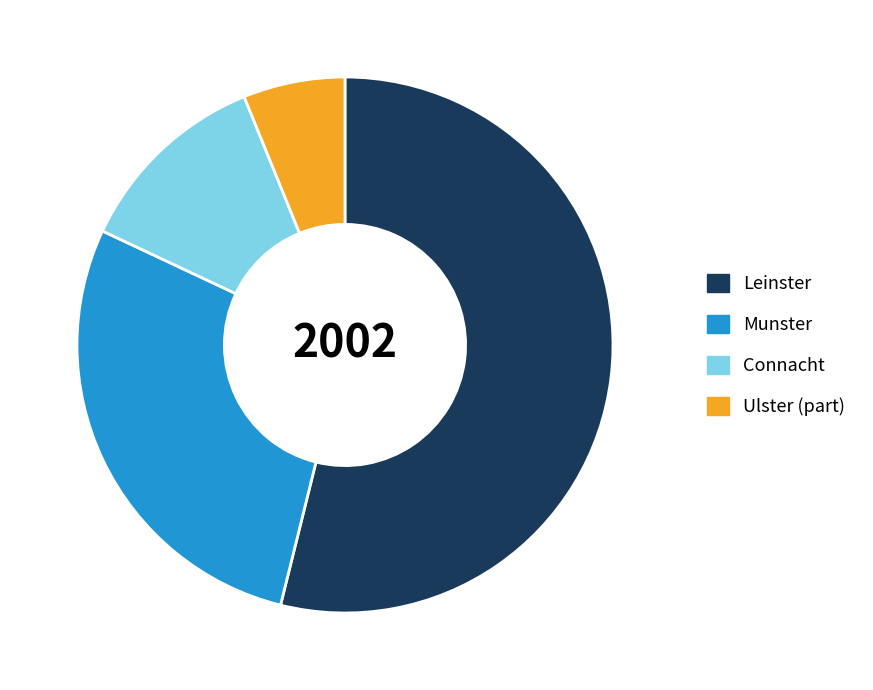

How many slices are in this pie chart?

4